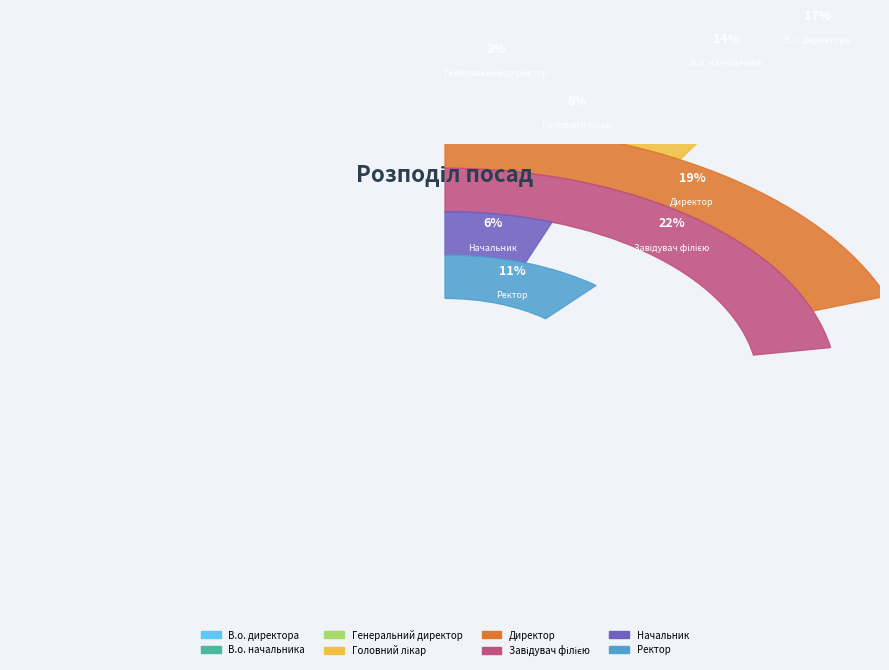

True or false: В.о. начальника accounts for 14% of the total.

True